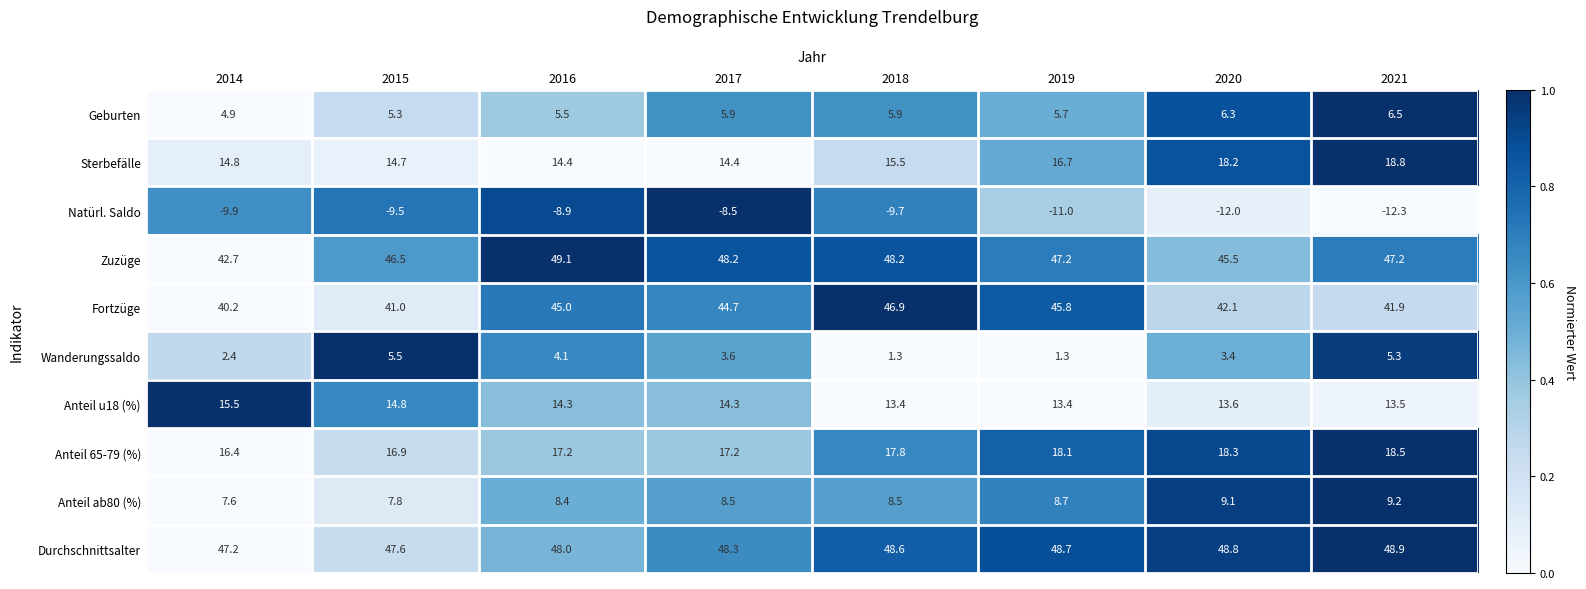

Which series has the widest spread of values?

Fortzüge